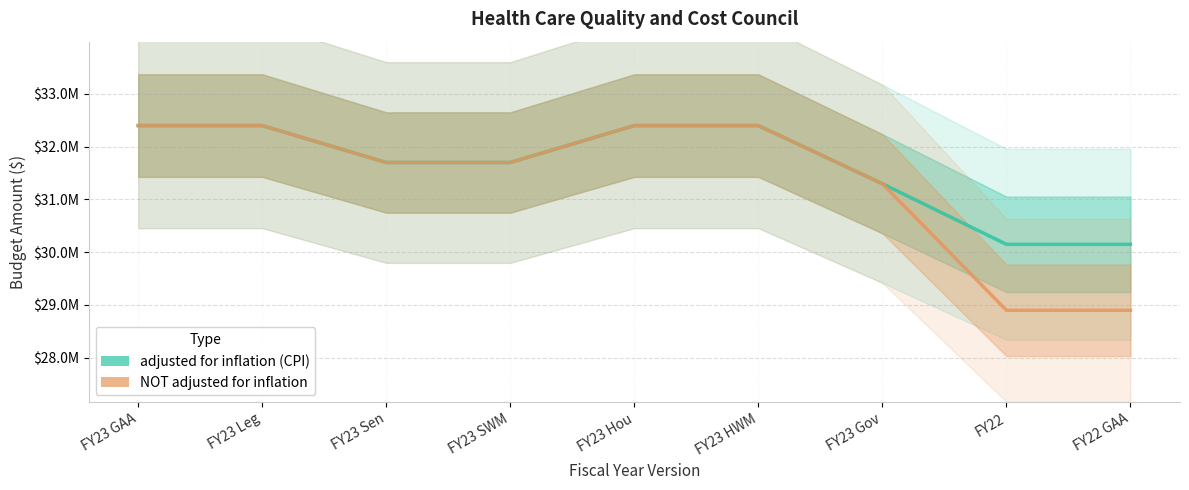

True or false: adjusted for inflation (CPI) has more than 1 points higher than both neighbors.

False